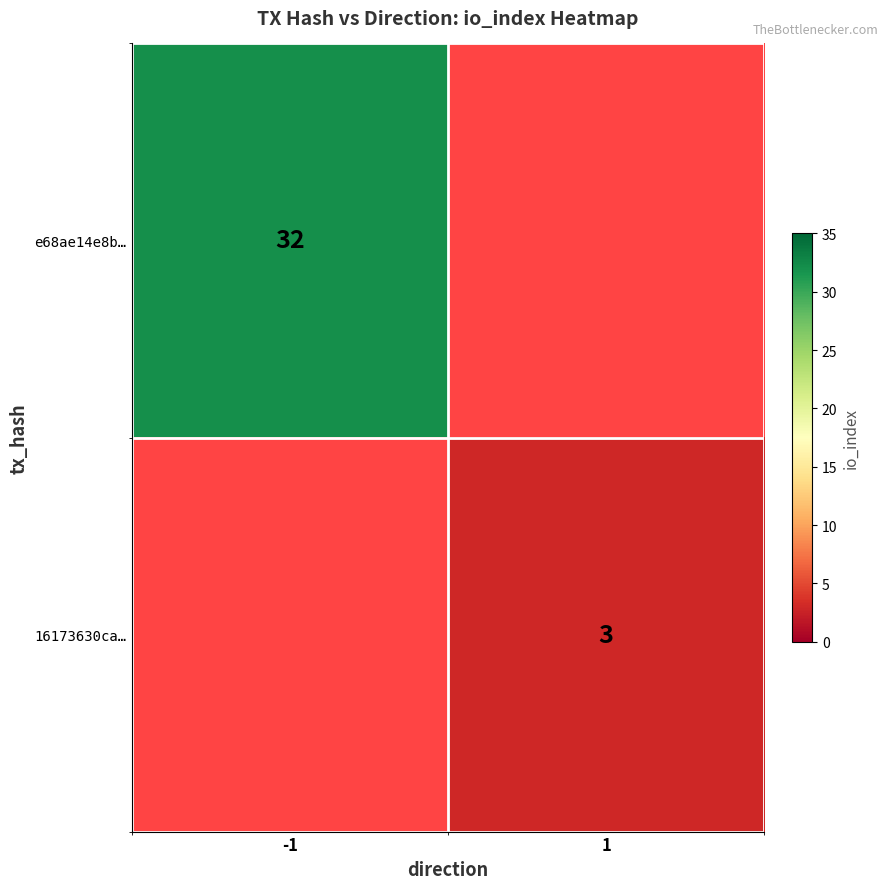

Is it true that 16173630ca… equals 3 at 1?

True